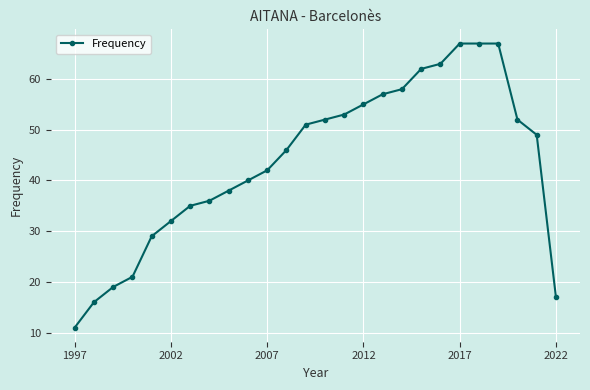

What is the difference between the maximum and minimum values?

56